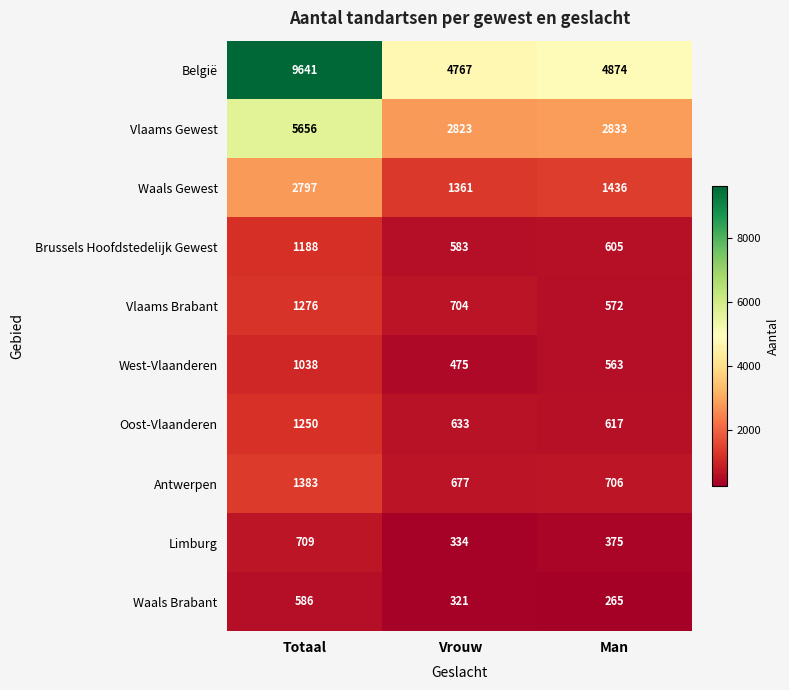

Which series has the largest range (max minus min)?

België